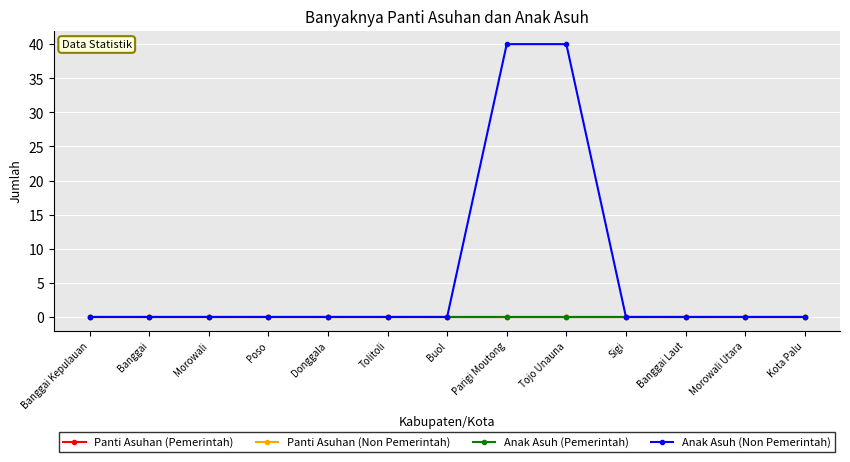

List the labels in order of Anak Asuh (Non Pemerintah) value, smallest first.

Banggai Kepulauan, Banggai, Morowali, Poso, Donggala, Tolitoli, Buol, Sigi, Banggai Laut, Morowali Utara, Kota Palu, Parigi Moutong, Tojo Unauna